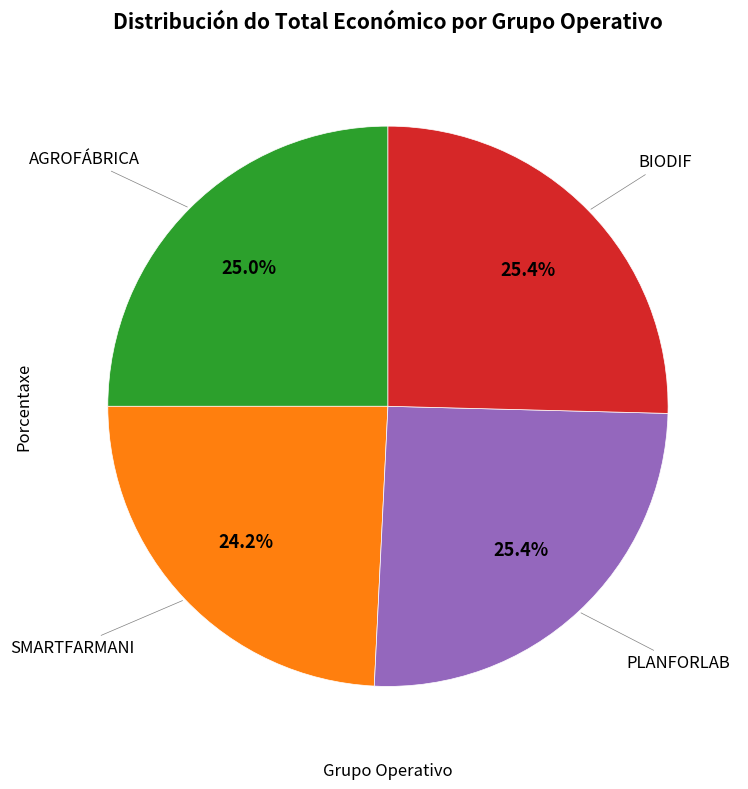

Is there any slice that represents more than half of the pie?

No